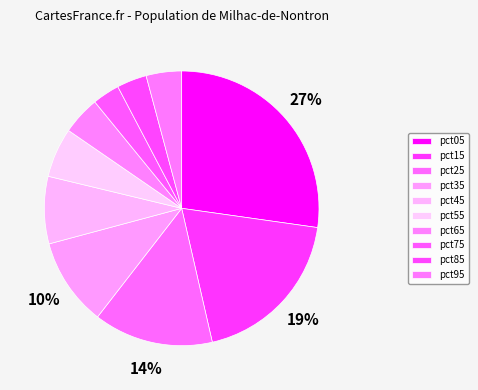

How many segments does this pie chart have?

10